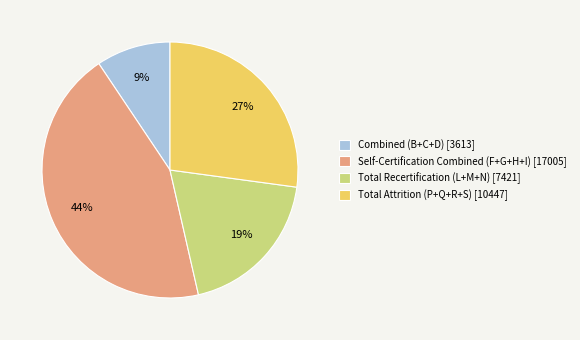

What percentage is the Total Attrition (P+Q+R+S) slice, to the nearest percent?

27%